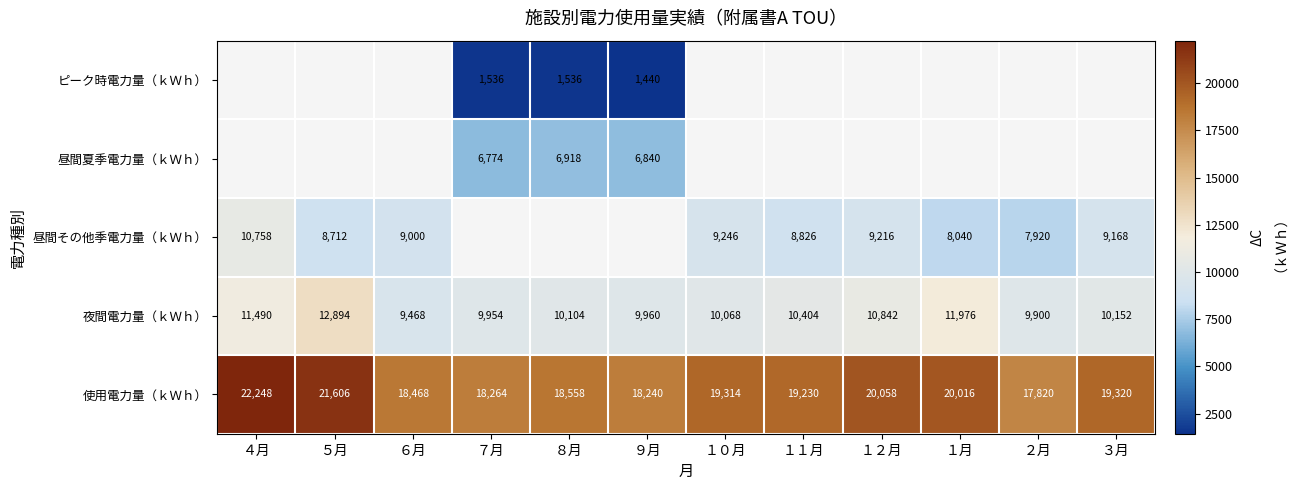

What is the difference between the 使用電力量（ｋＷｈ） values at ７月 and １月?

1752